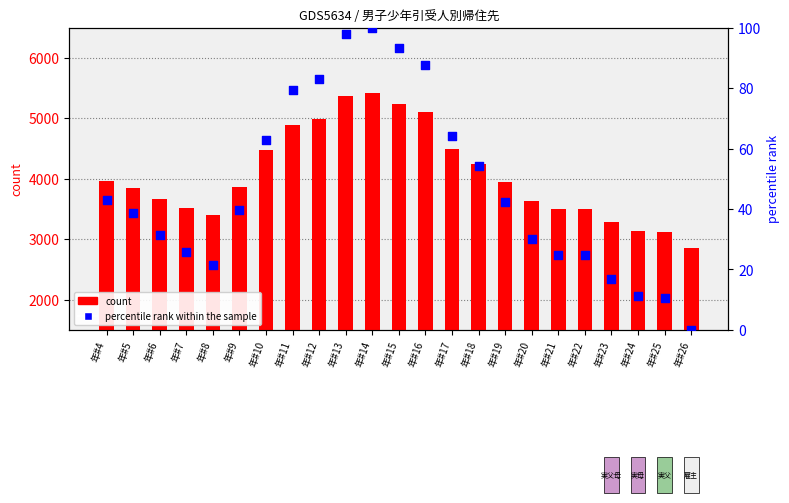

Which series has the widest spread of Y values?

count